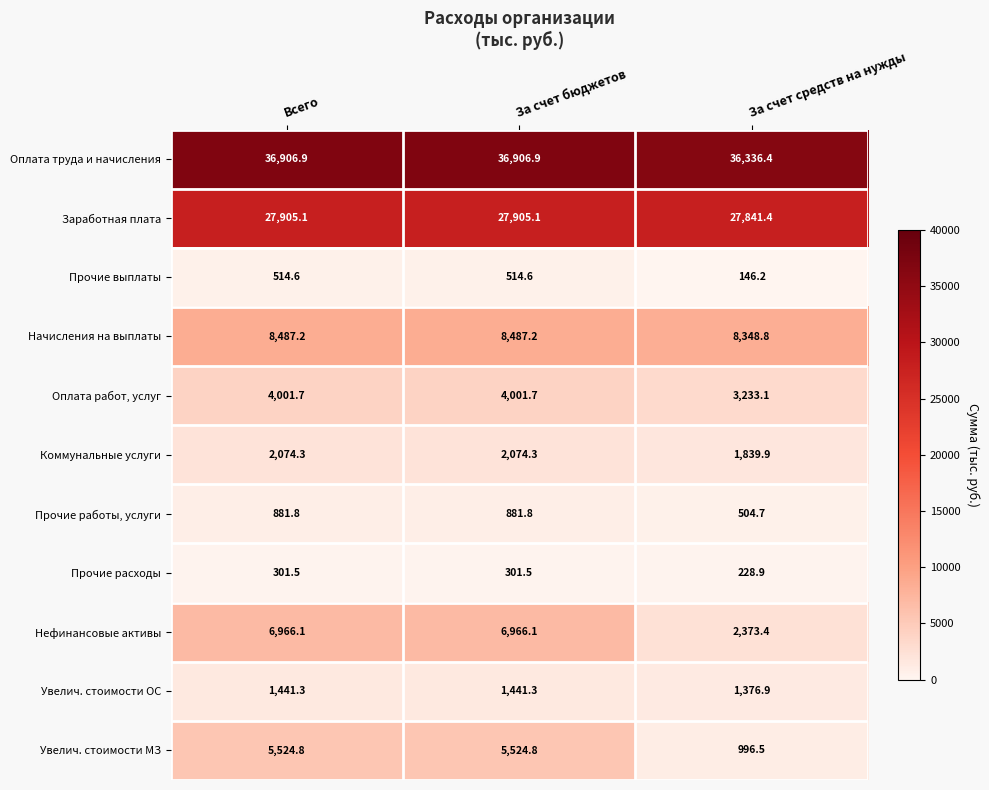

What is the sum of the Увелич. стоимости МЗ values at За счет средств на нужды and За счет бюджетов?

6521.3